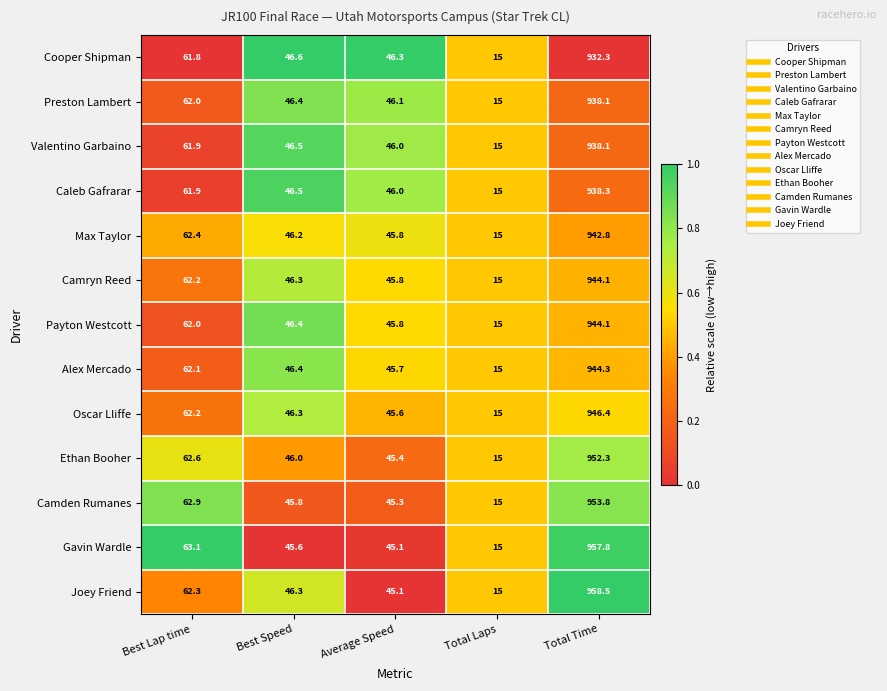

List the labels in order of Alex Mercado value, smallest first.

Total Laps, Average Speed, Best Speed, Best Lap time, Total Time